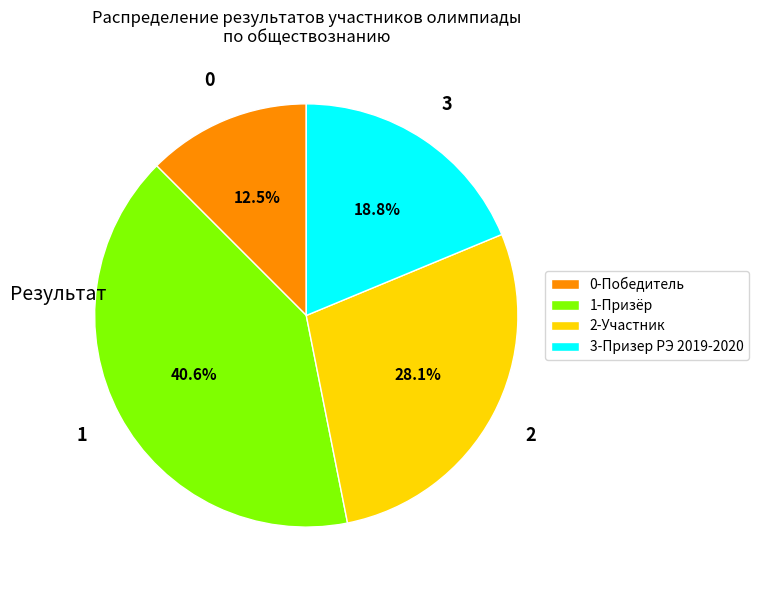

Rank the categories by value from lowest to highest.

0-Победитель, 3-Призер РЭ 2019-2020, 2-Участник, 1-Призёр